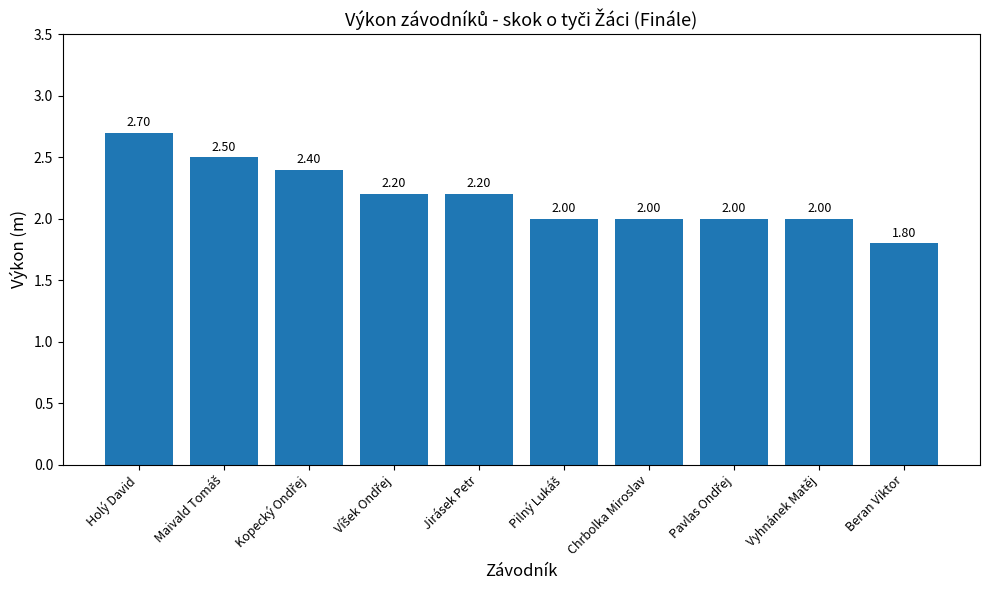

How many data points does each series have?

10